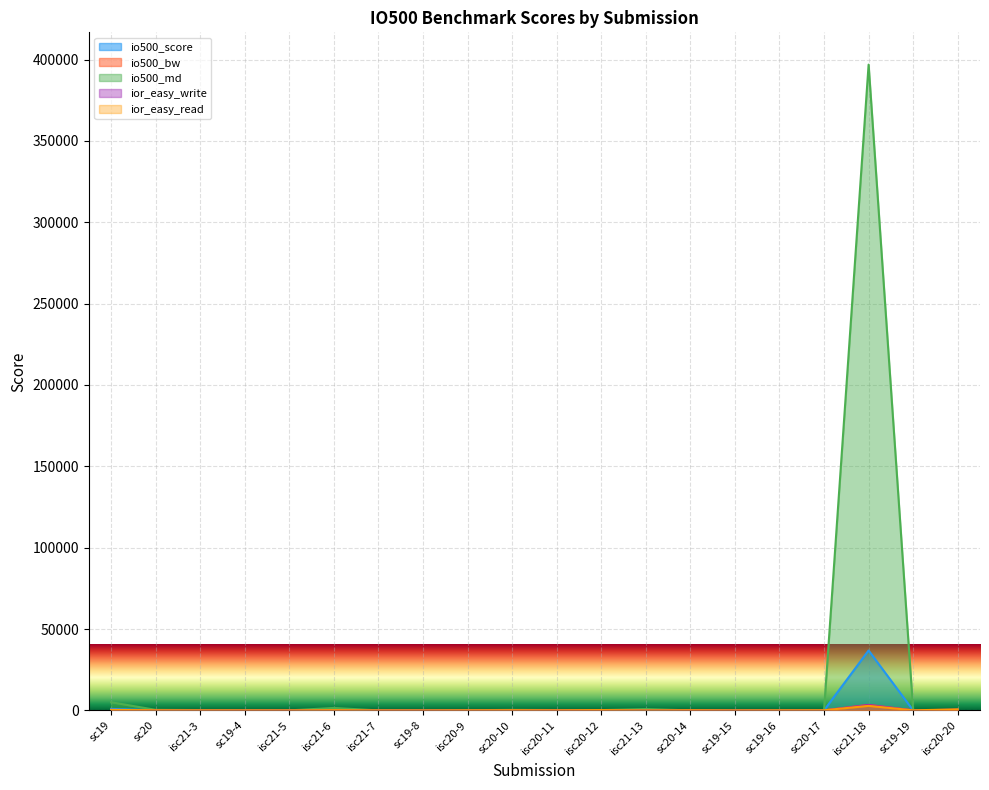

Is it true that io500_bw equals 4.7 at sc19-4?

False